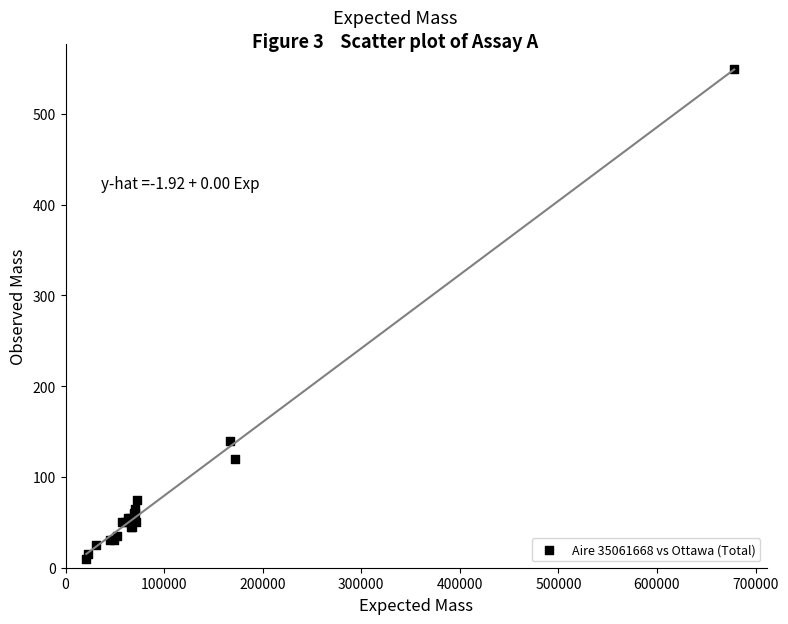

What Y value in the scatter plot is closest to 280?

140